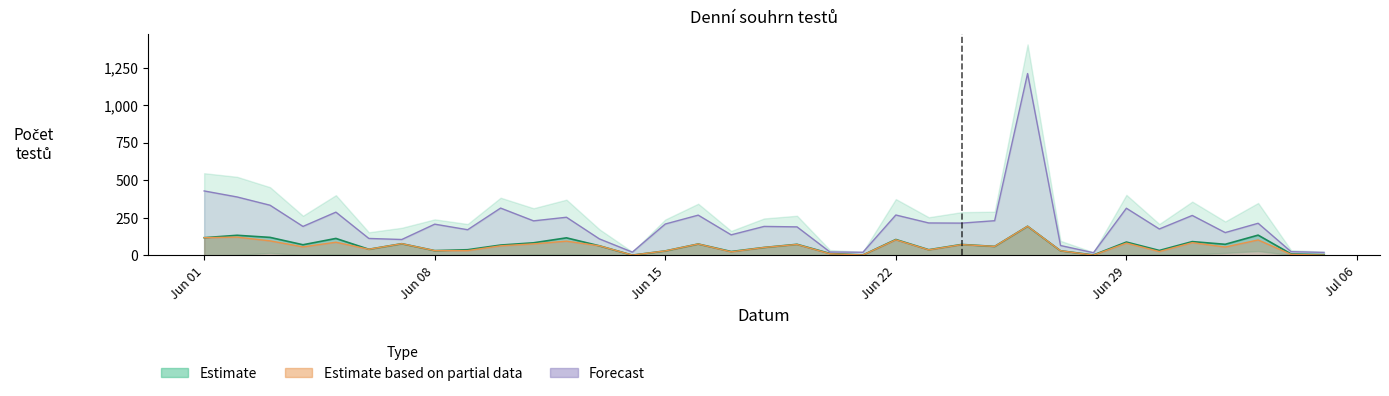

What is the average value?

66